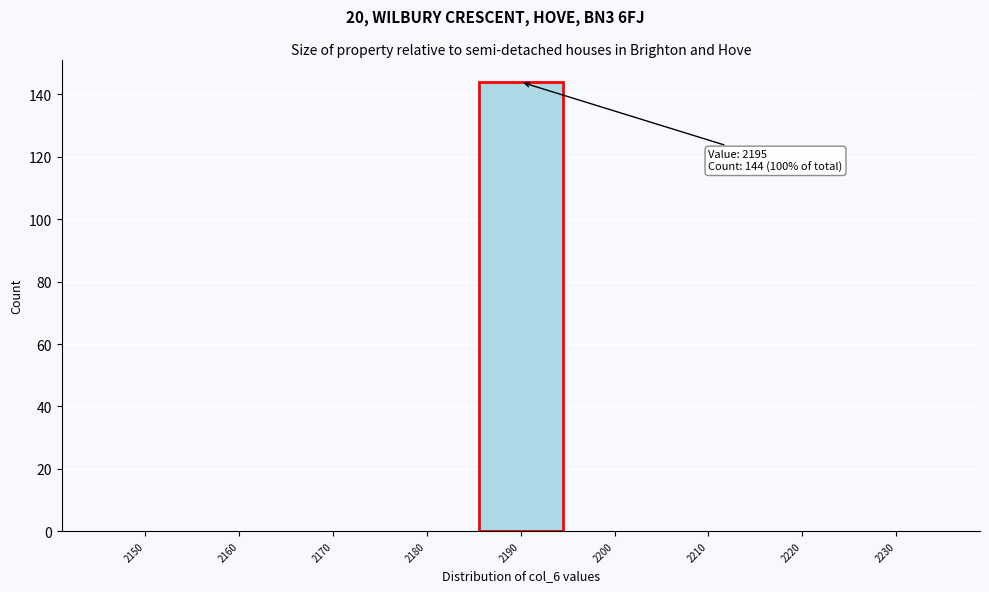

Reading left to right, transcribe all the data shown in this chart.

2150=0	2160=0	2170=0	2180=0	2190=144	2200=0	2210=0	2220=0	2230=0